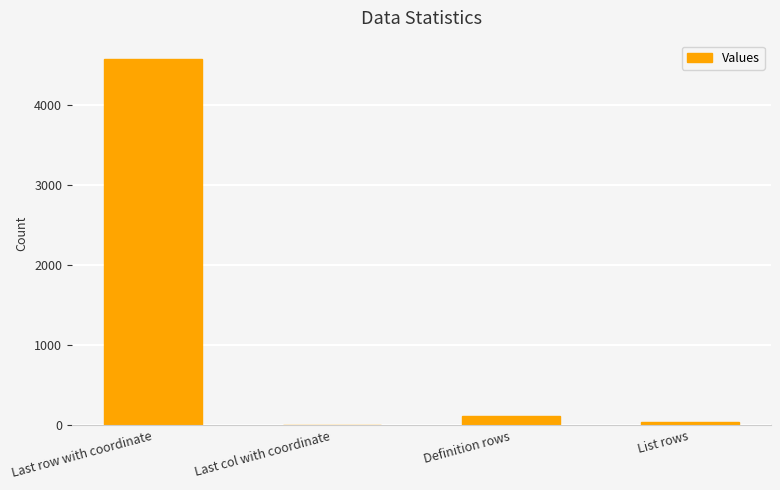

What is the change in value from Last row with coordinate to Last col with coordinate?

-4567